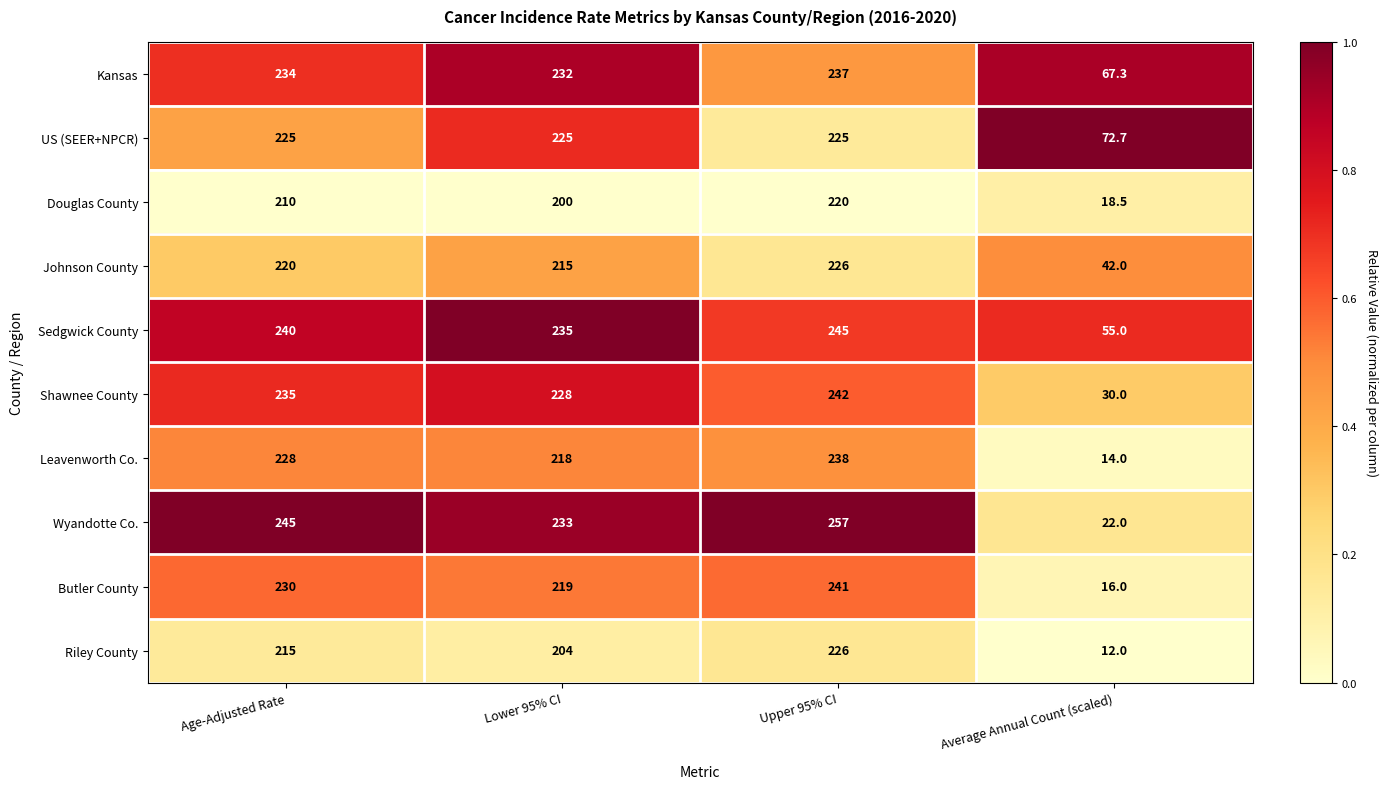

Where is Johnson County nearest to the value 134?

Lower 95% CI